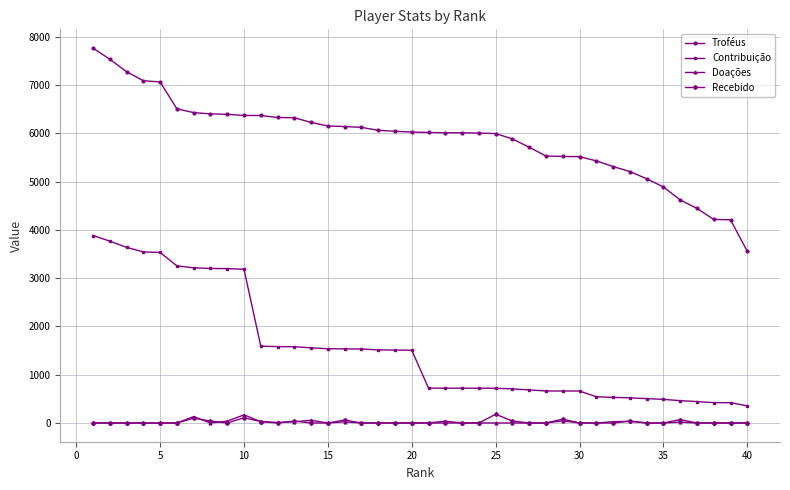

Which series has the largest total across all categories?

Troféus